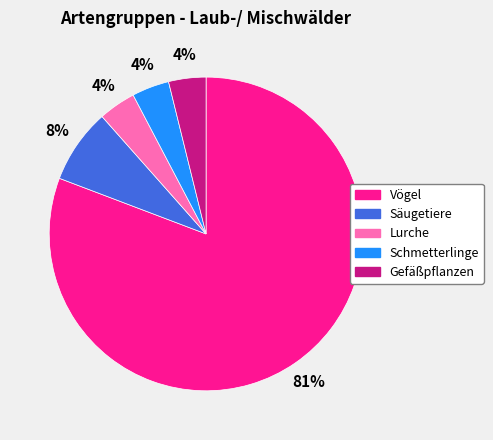

Which slice is the largest?

Vögel